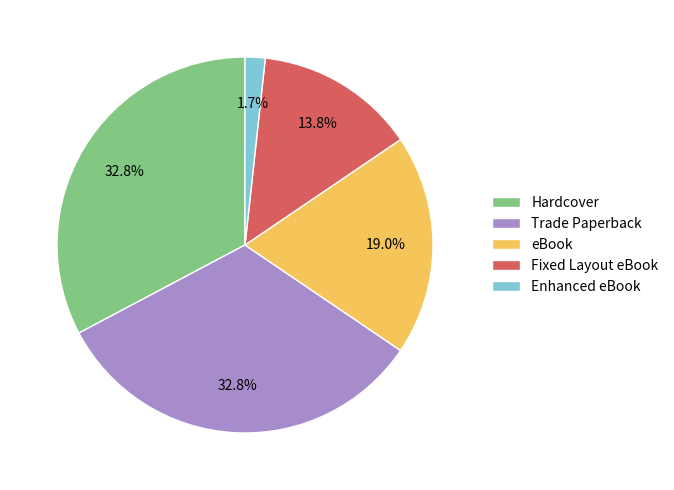

How many slices are in this pie chart?

5